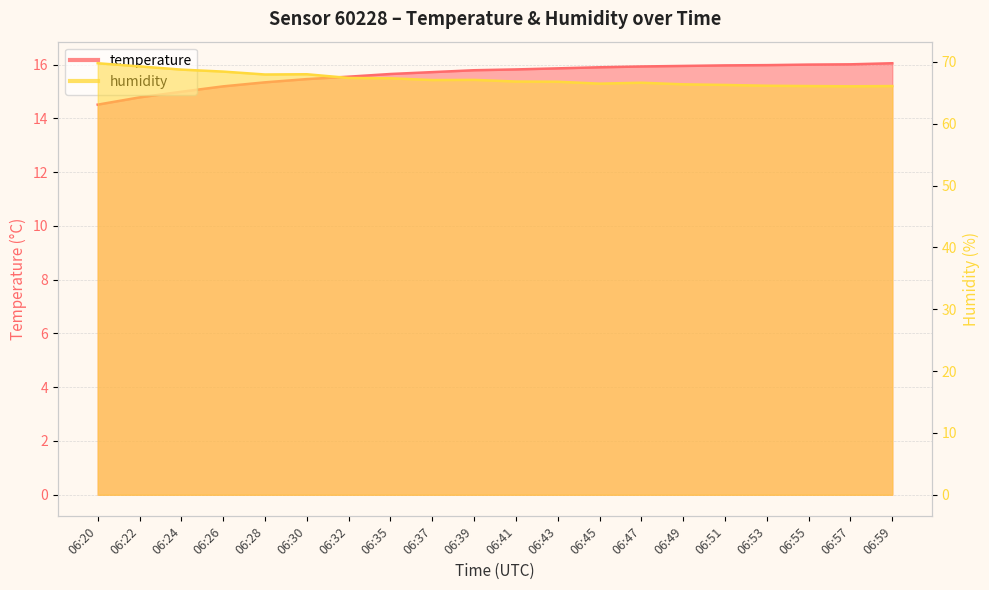

True or false: temperature and humidity intersect in this chart.

False